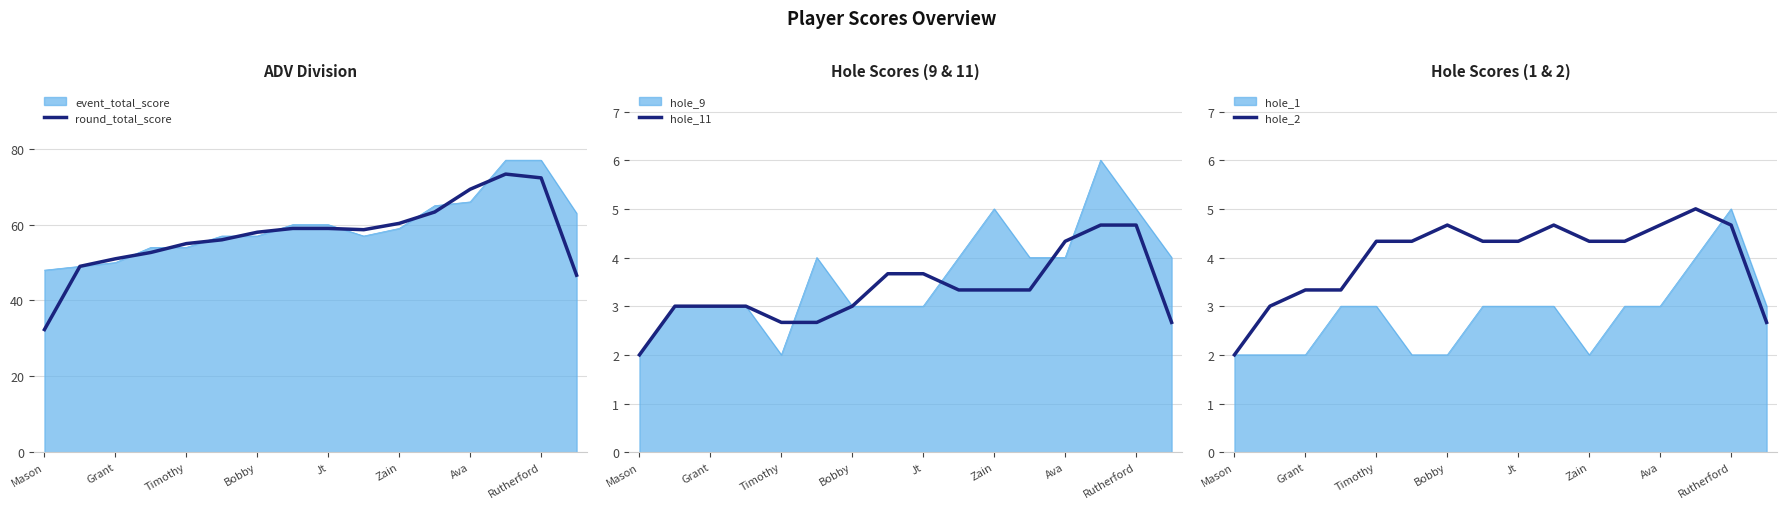

The hole_11 series shows 1.5 at Rutherford. True or false?

False